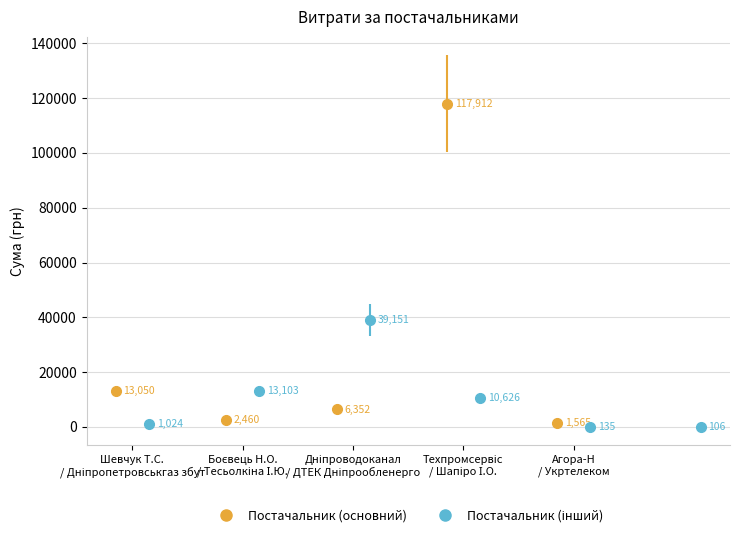

Which has a higher value, ФОП "Шапіро І.О." or ФОП "Тесьолкіна І.Ю."?

ФОП "Тесьолкіна І.Ю."